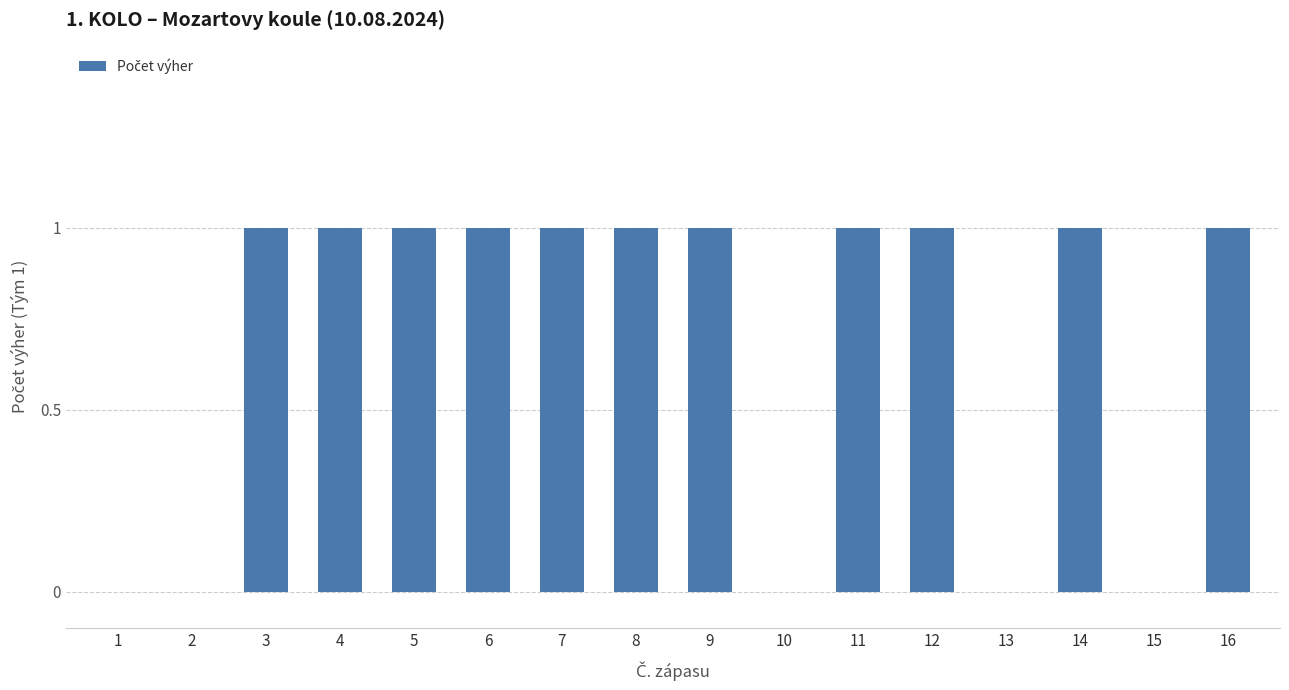

The value at 3 is 1. True or false?

True